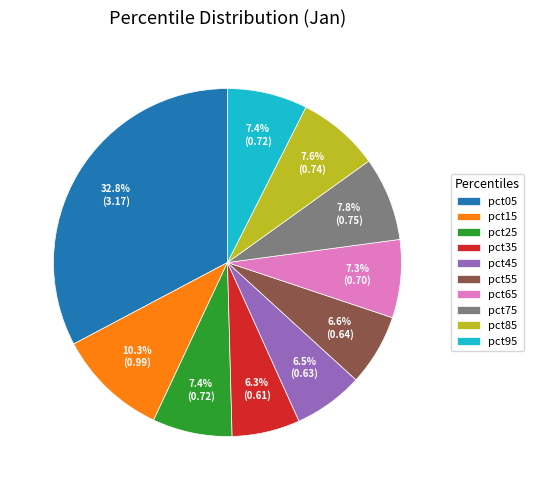

Which has a higher value, pct95 or pct45?

pct95